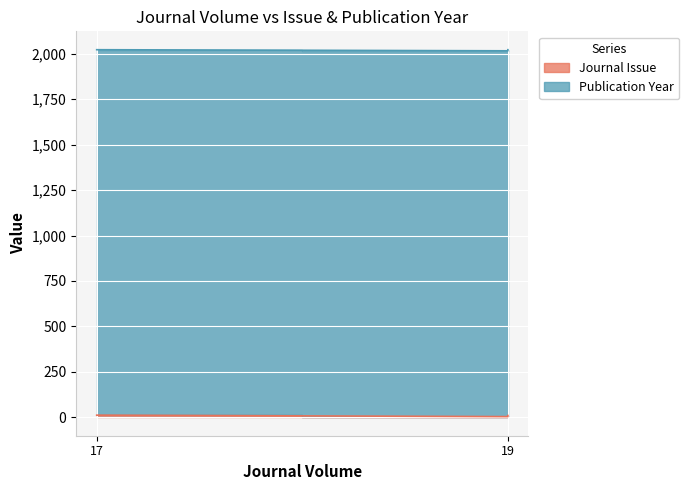

Between 17 and 19, which is larger?

17